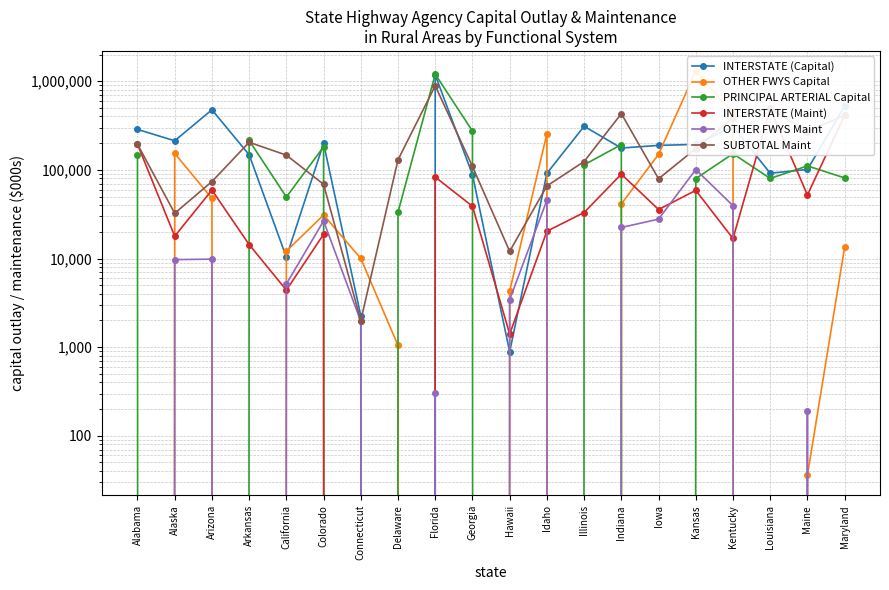

What is the value of the SUBTOTAL Maint point at the 9th from the left?

888957